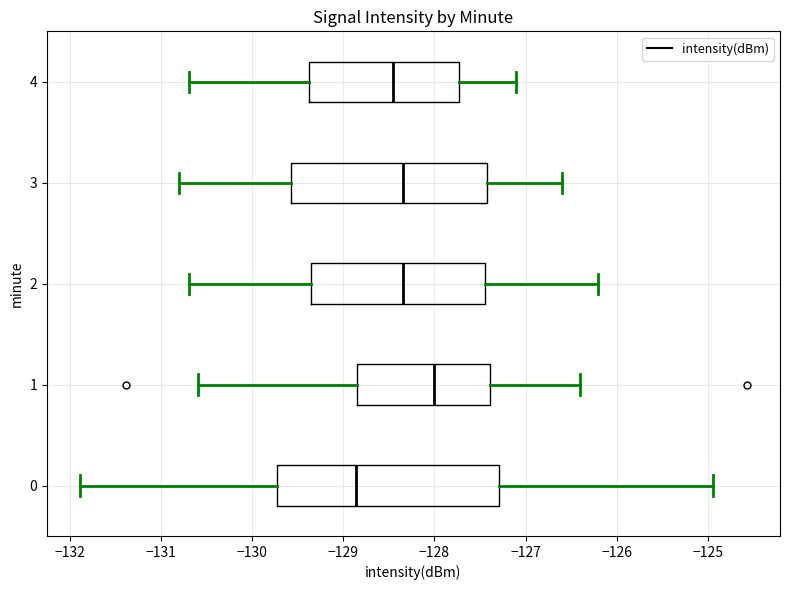

Which box is the widest, from its left edge to its right edge?

0